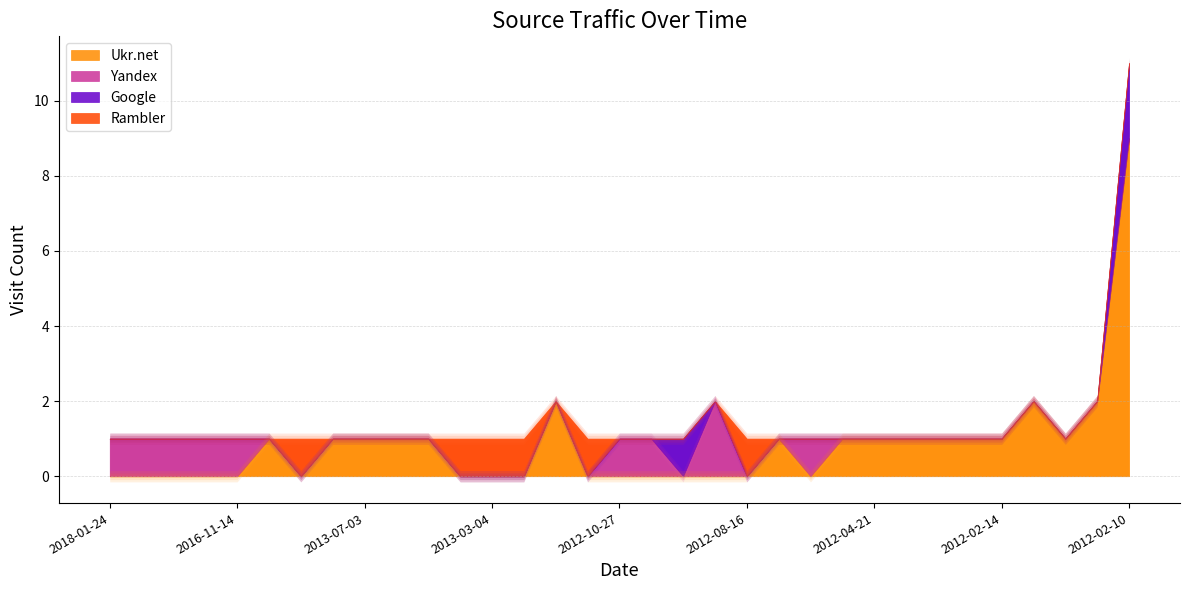

What value does the Rambler series have at 2013-03-13?

1